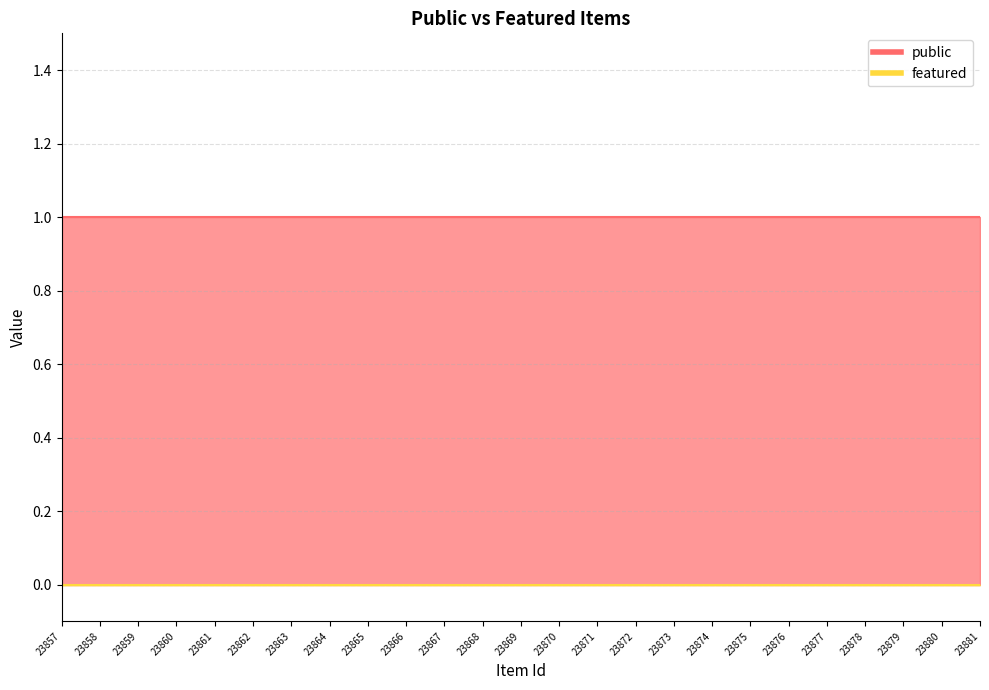

What is the total value across all series at 23868?

1